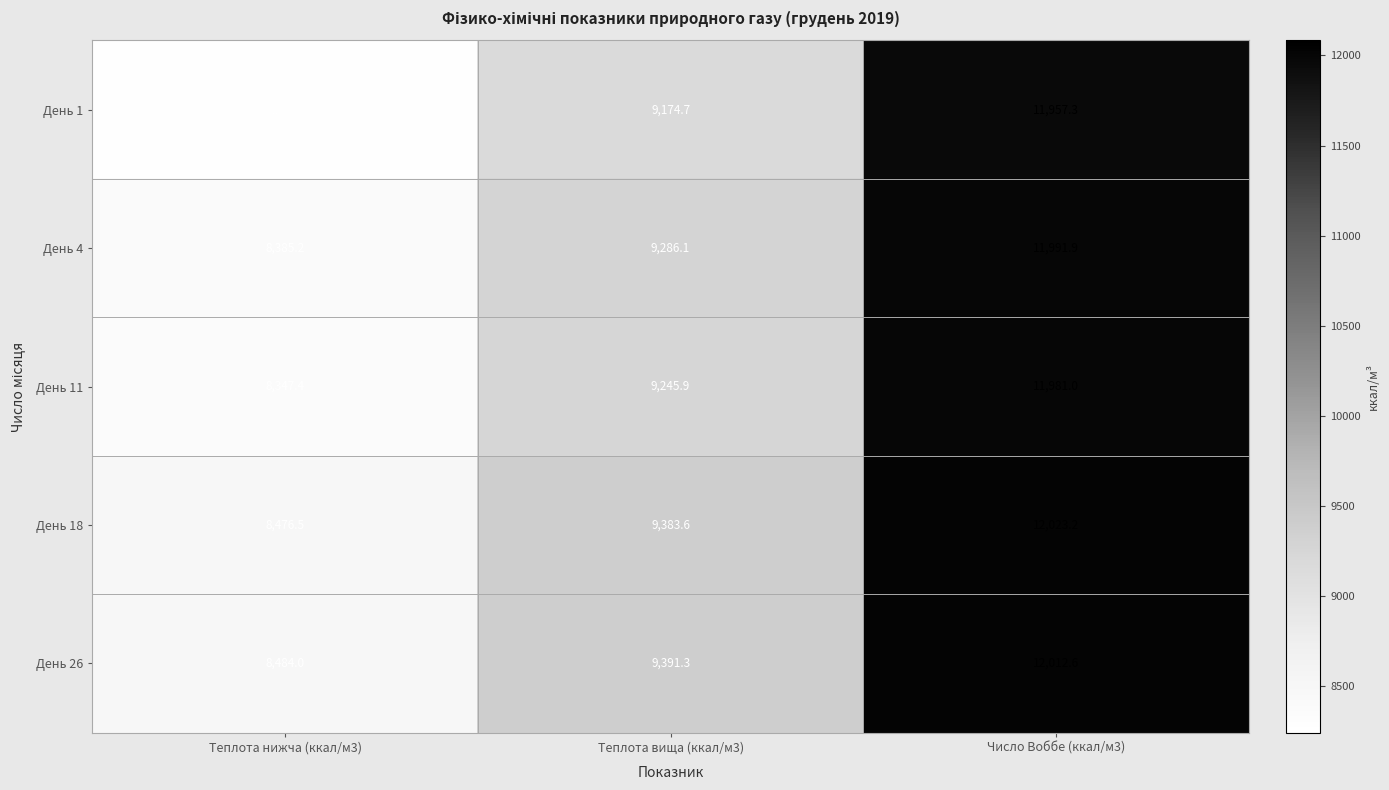

What is the difference between the highest and lowest values at Число Воббе (ккал/м3)?

65.9